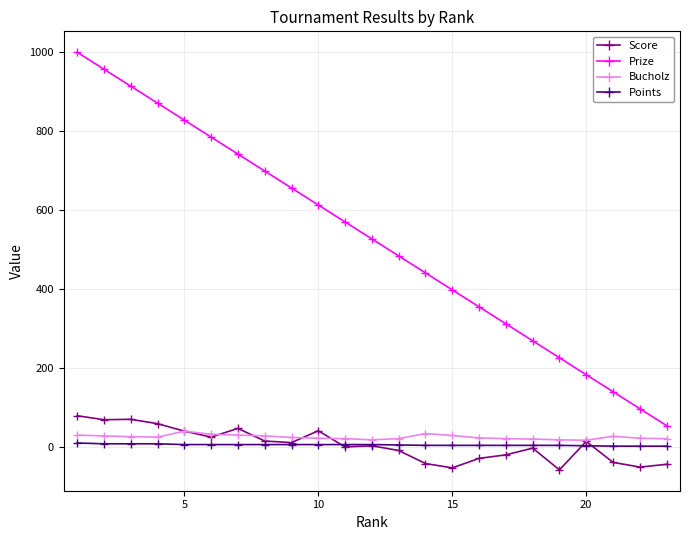

Which series has the widest spread of values?

Prize